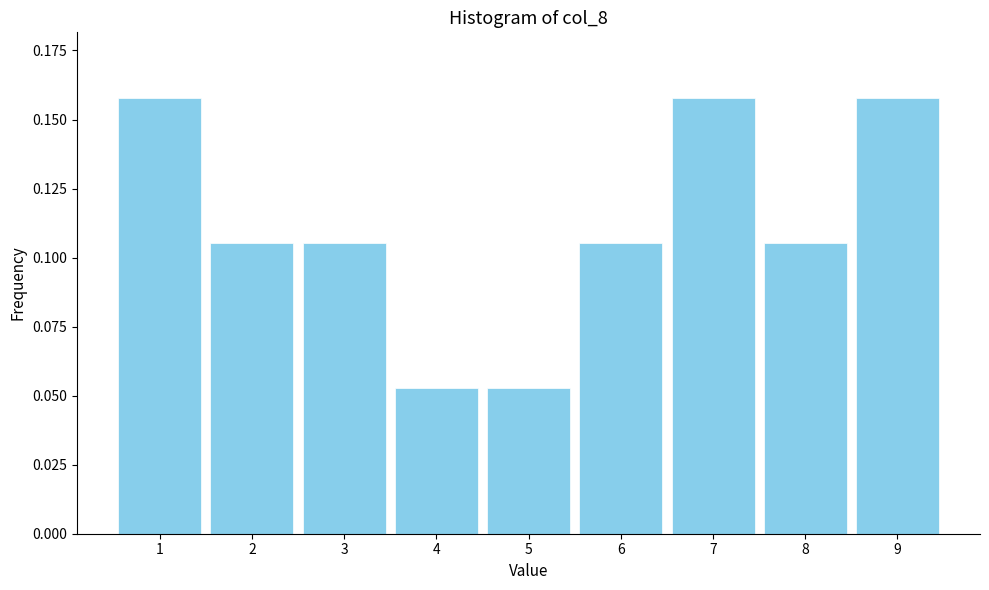

What is the change in value from 5 to 7?

+0.1